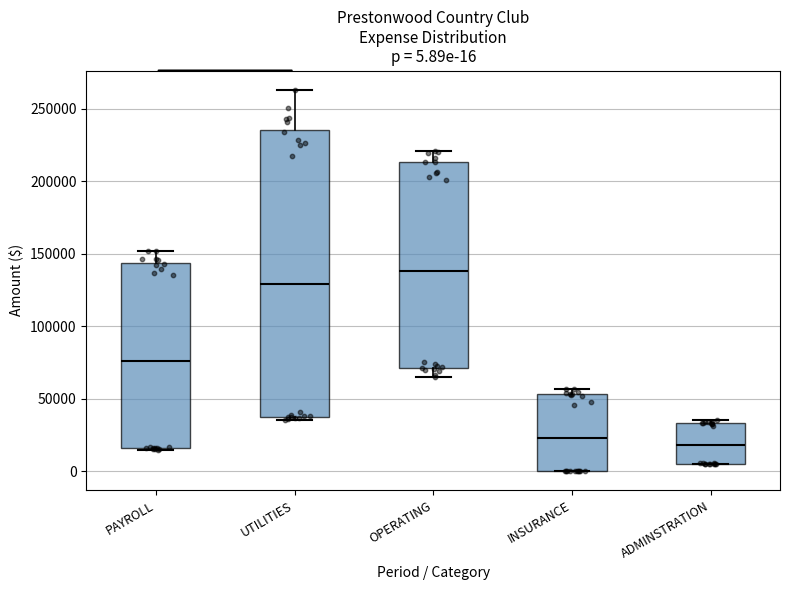

Comparing the boxes themselves (not the whiskers), which one is the tallest?

UTILITIES